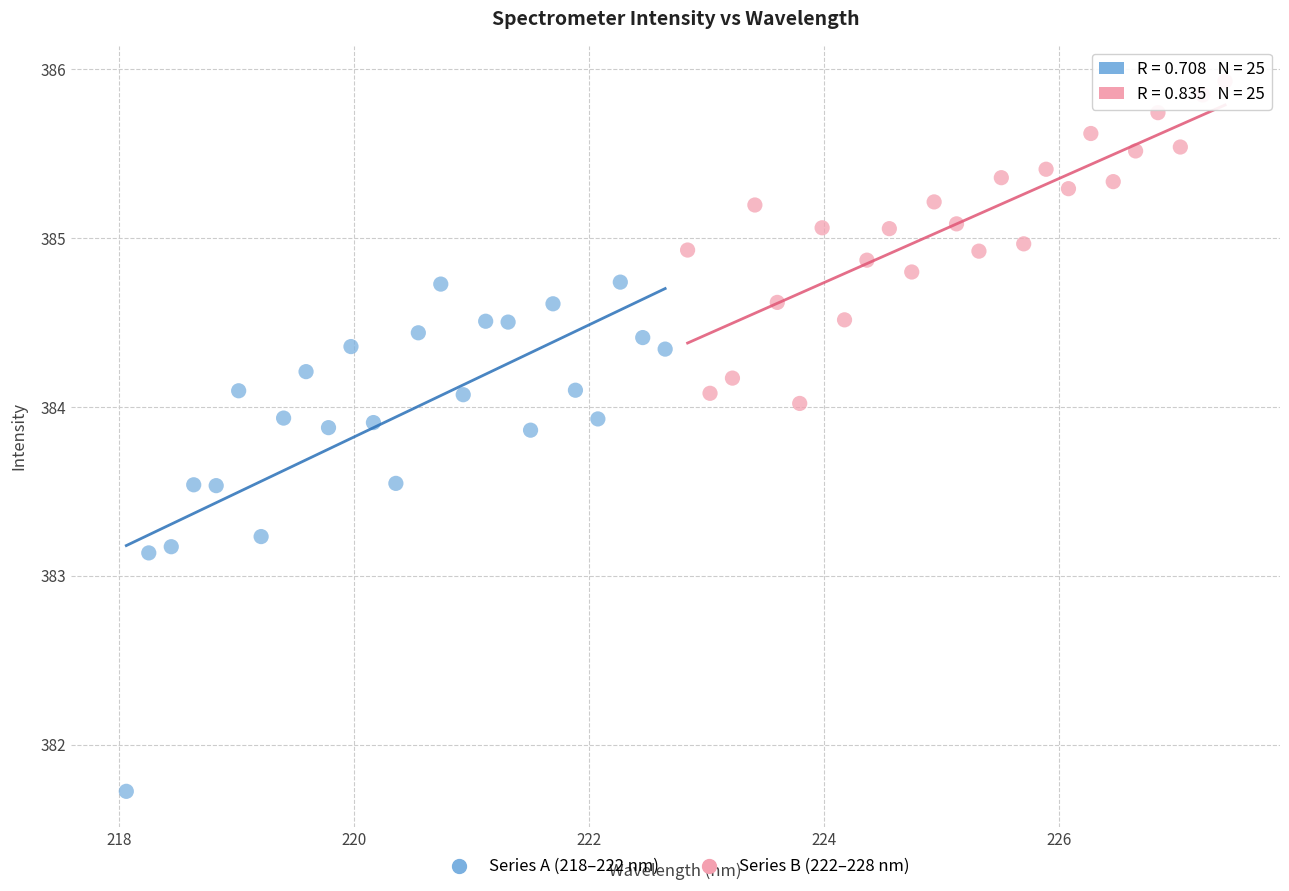

Which series reaches the maximum Y coordinate?

Series B (222–228 nm)